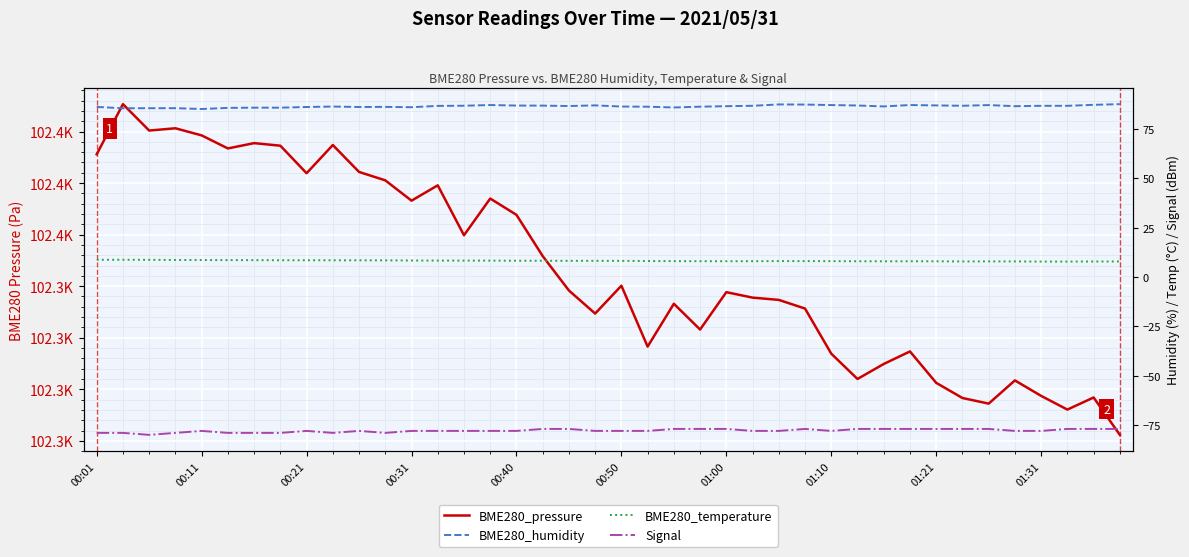

At which label does BME280_humidity first exceed 86?

00:01